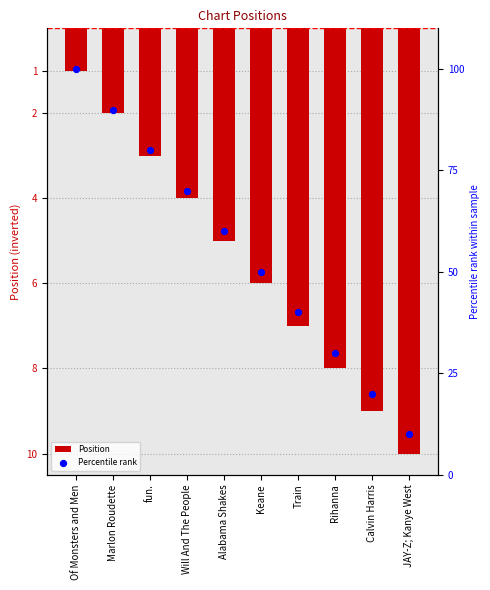

Which series has the largest total across all categories?

Percentile rank